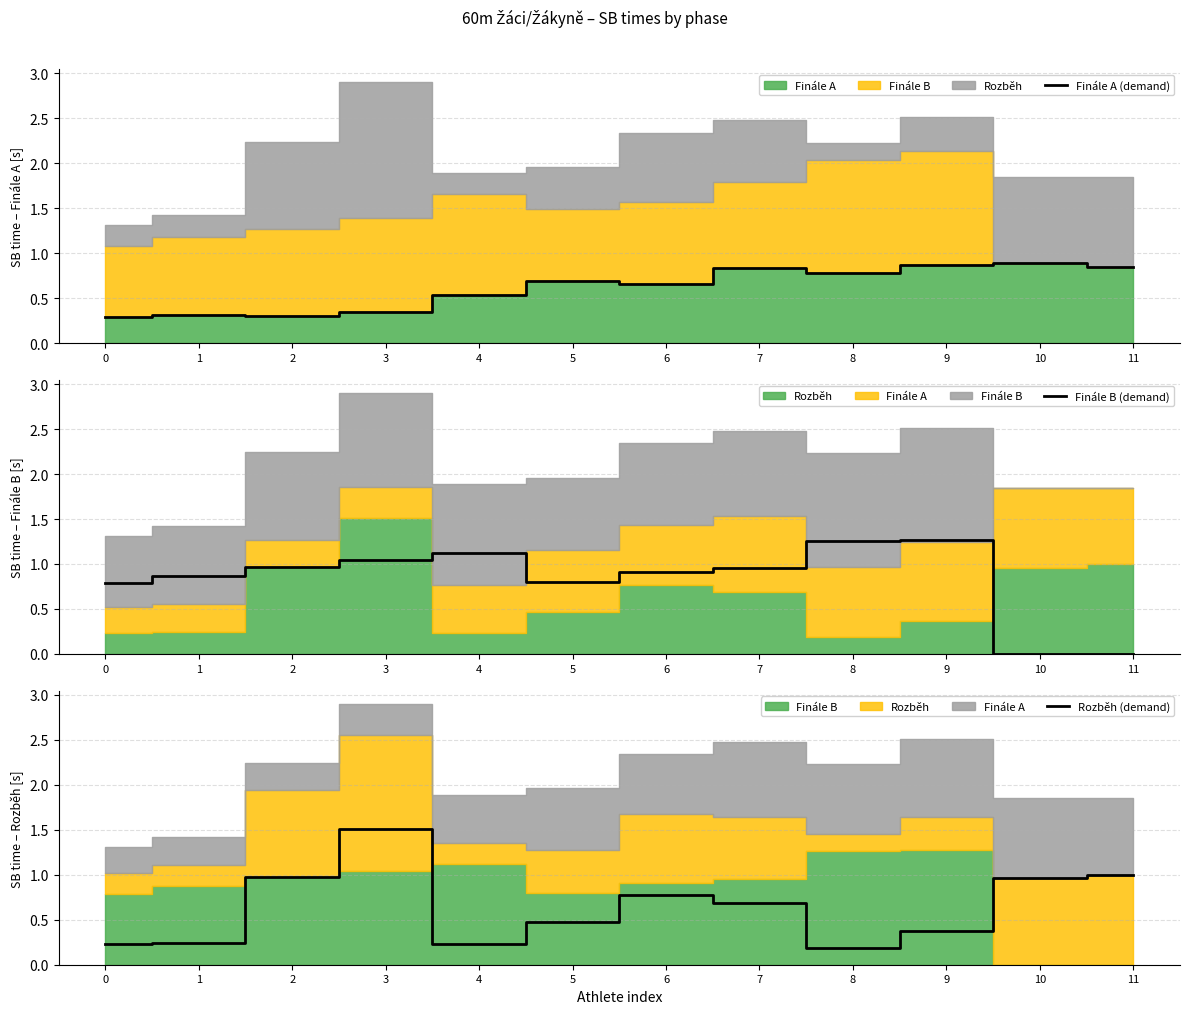

True or false: Finále B (demand) has more than 0 points higher than both neighbors.

True